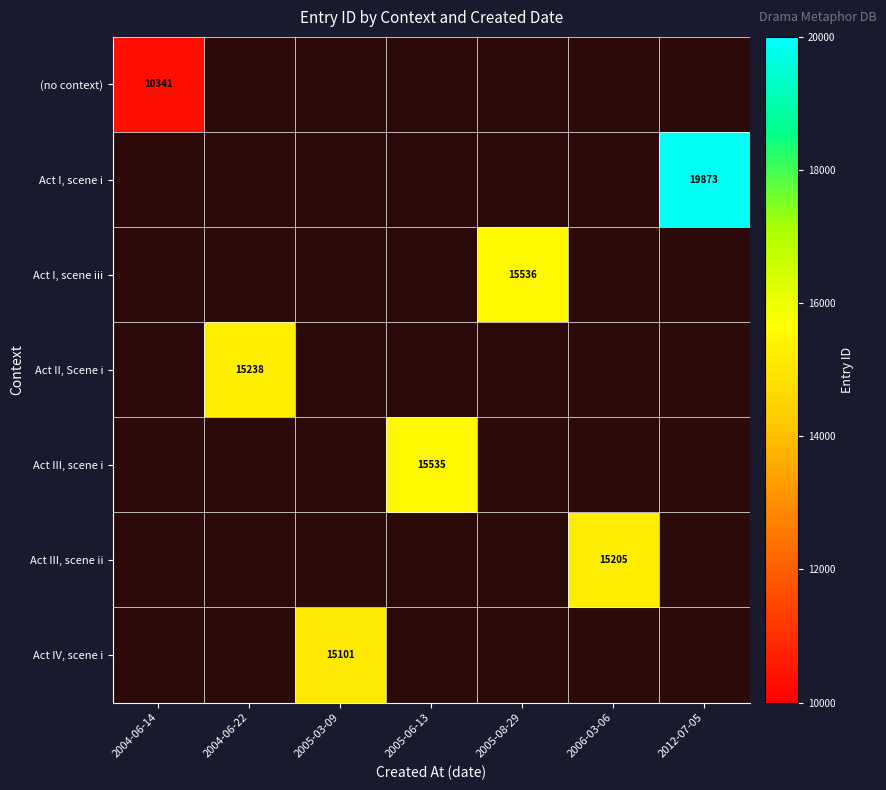

True or false: Act IV, scene i has a value of 15101 at 2005-03-09.

True